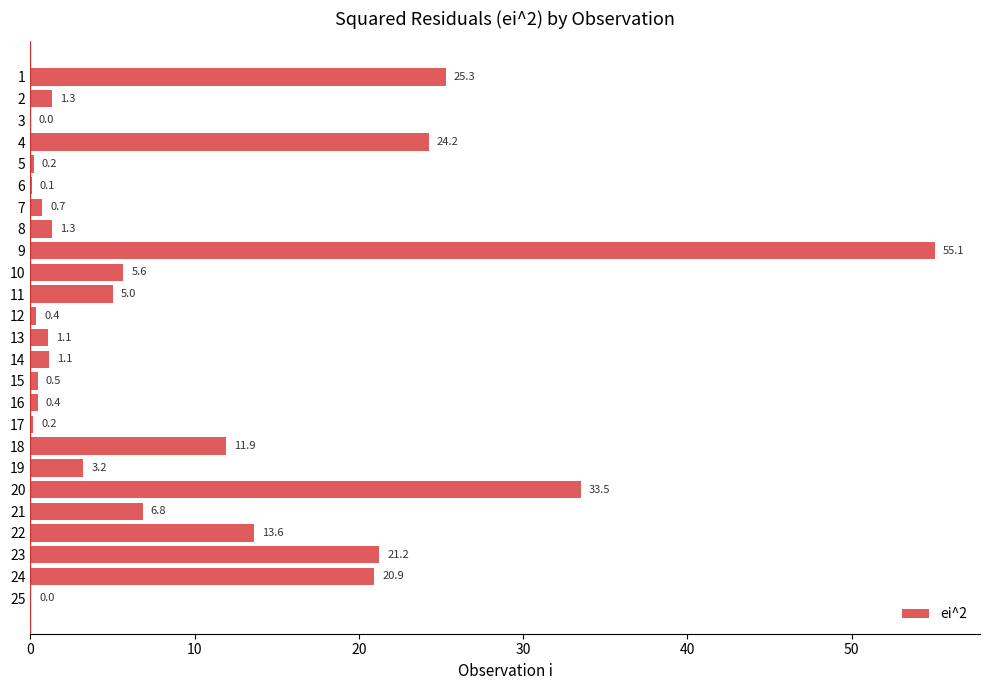

Which has a higher value, 13 or 19?

19